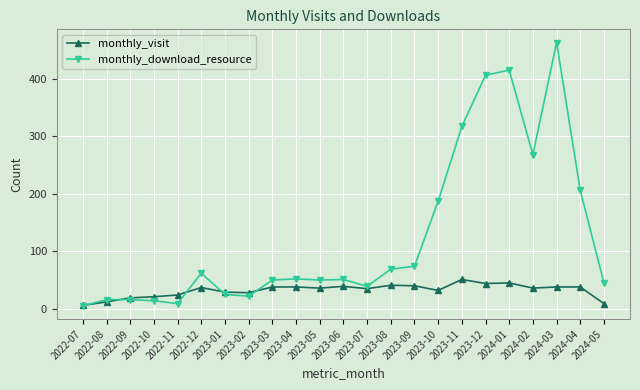

Does the chart have visible grid lines?

Yes